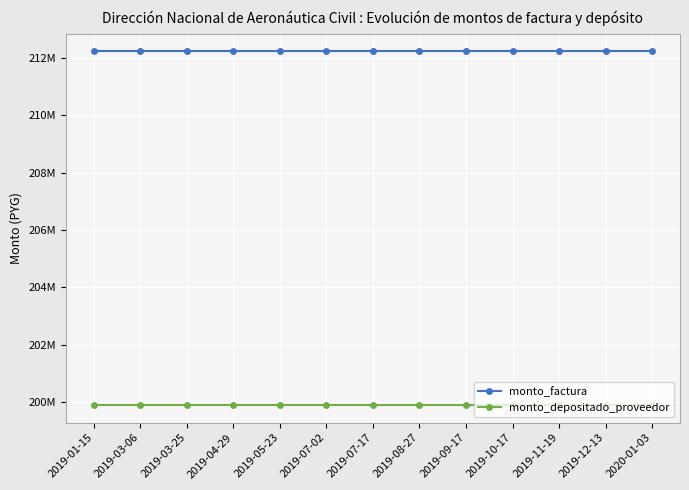

What position from the right is 2019-03-06?

12